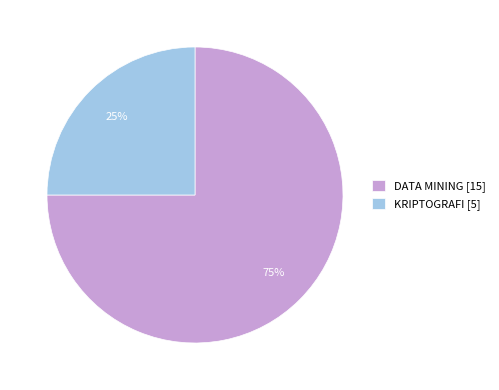

Is it true that DATA MINING [15] is 75% of the pie?

True